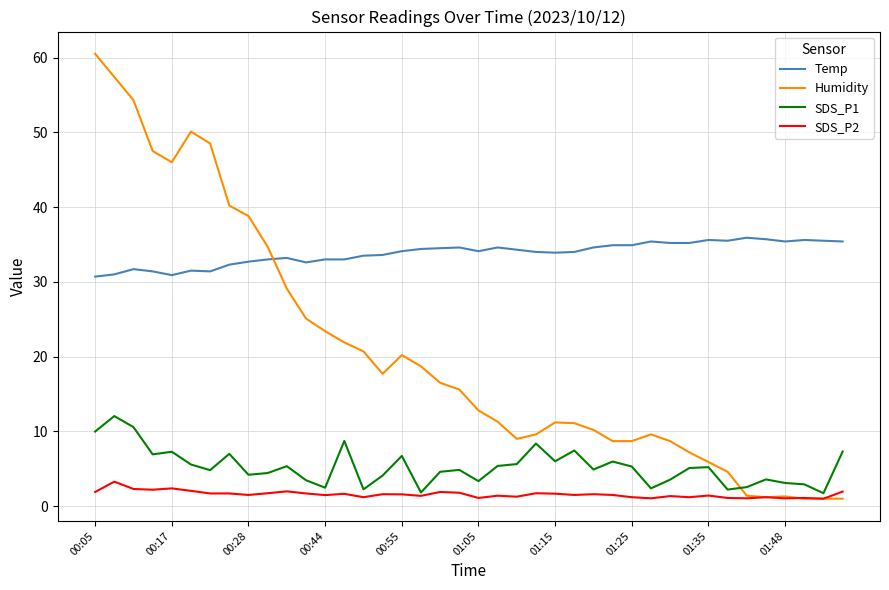

Which series has the largest range (max minus min)?

Humidity